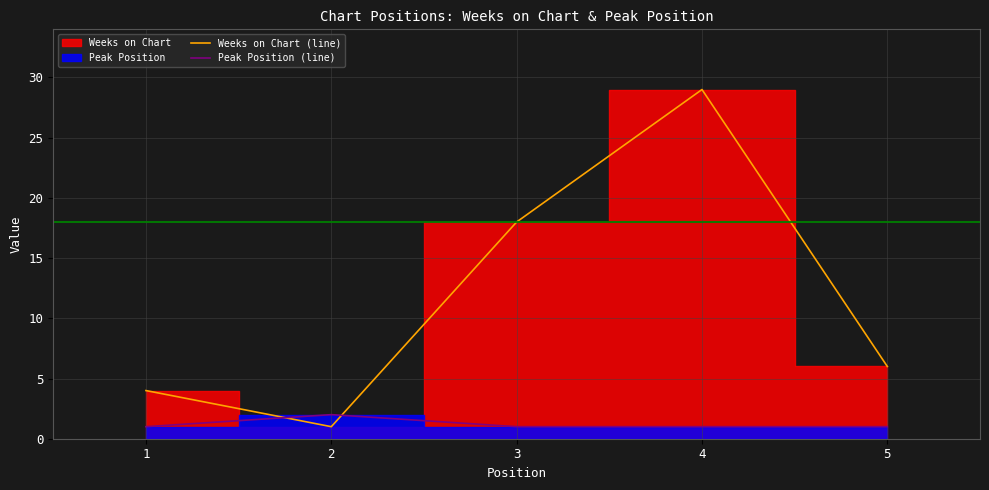

What is the sum of all Peak Position (line) values?

6